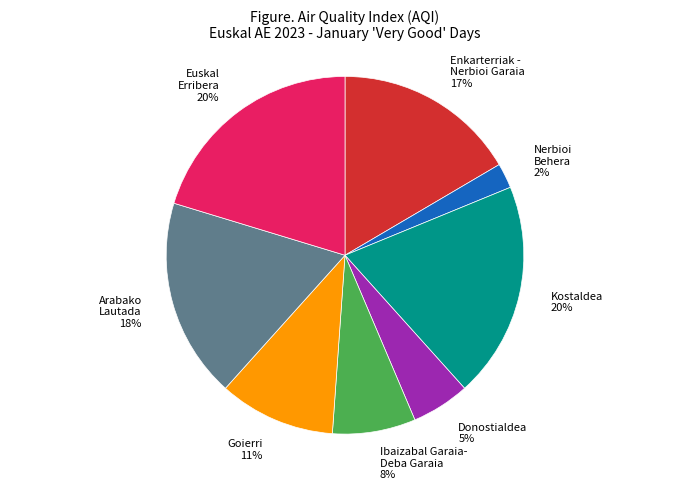

What is the smallest slice in the pie chart?

Nerbioi